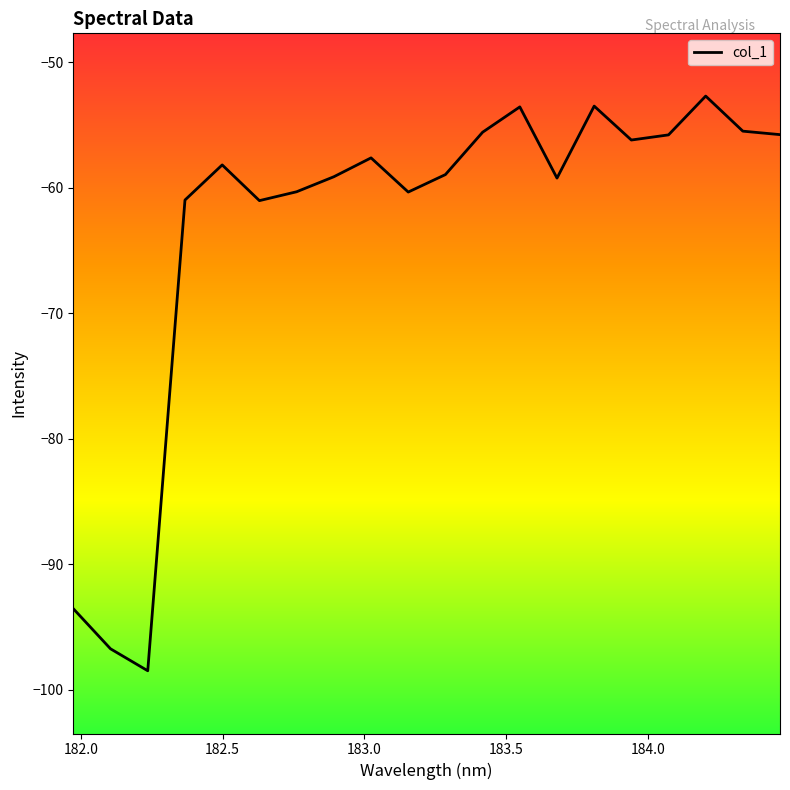

What is the greatest value displayed?

-52.7